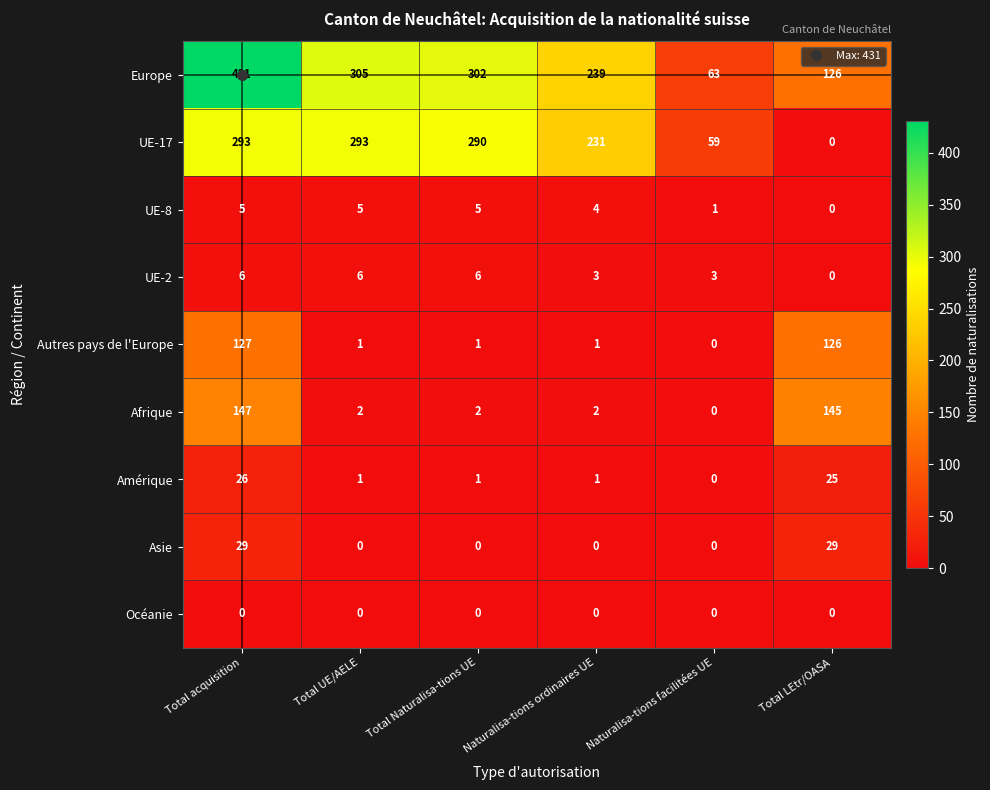

Which category has the highest value across all series?

Total acquisition